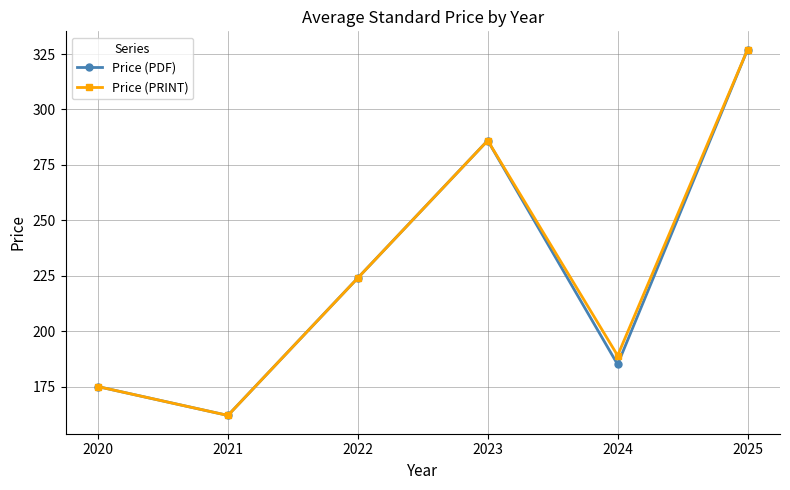

What is the approximate value of Price (PDF) at 2020, to the nearest 50?

200